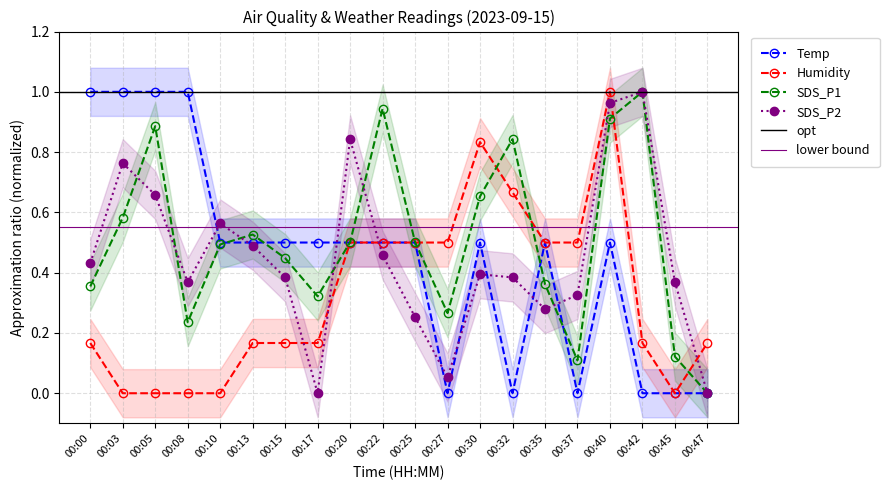

Which has a higher value, 00:08 or 00:42?

00:08